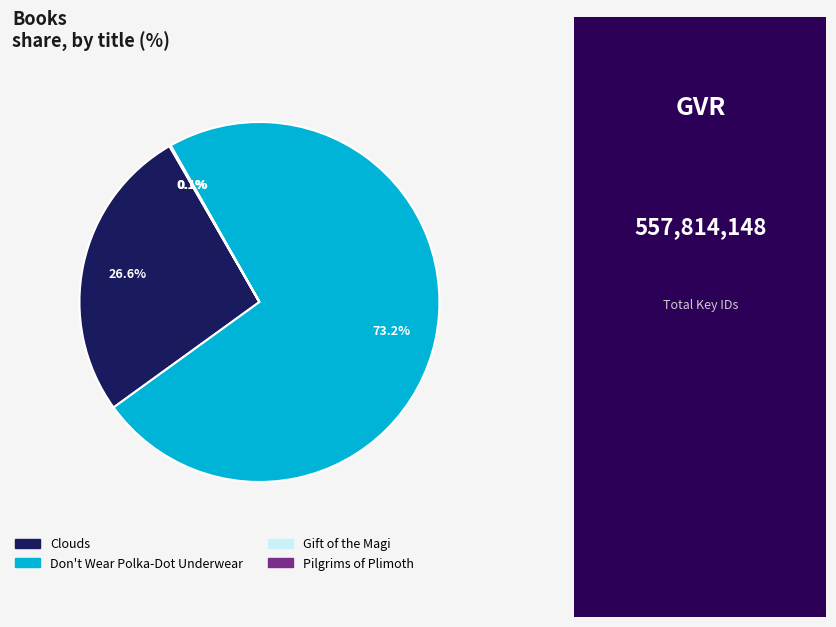

What percentage is NOT represented by Clouds?

73.4%